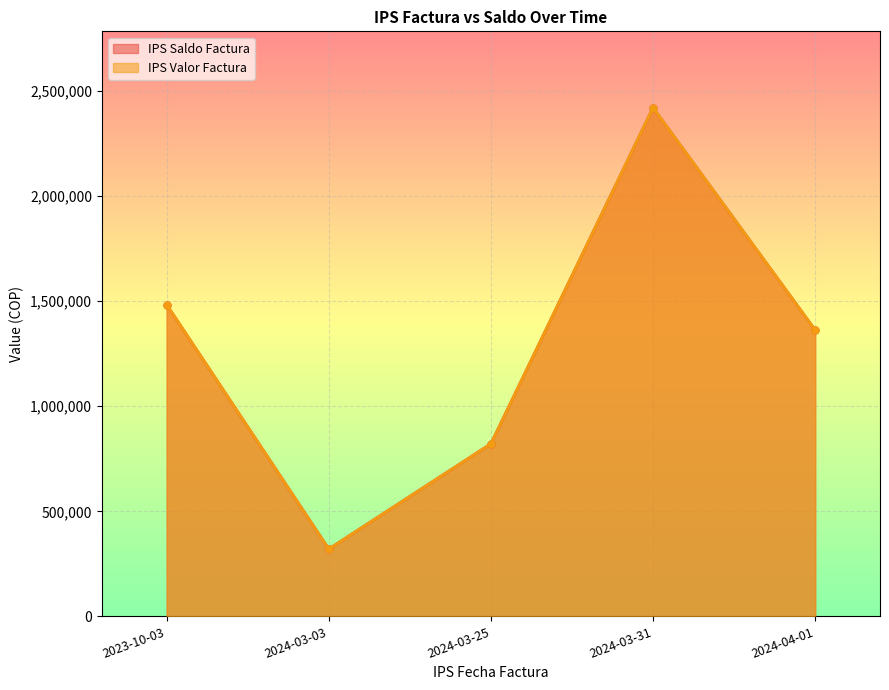

Reading left to right, what are all the values shown in this chart?

IPS Saldo Factura: 2023-10-03=1483511	2024-03-03=320600	2024-03-25=821700	2024-03-31=2421700	2024-04-01=1363200
IPS Valor Factura: 2023-10-03=1483511	2024-03-03=320600	2024-03-25=821700	2024-03-31=2421700	2024-04-01=1363200